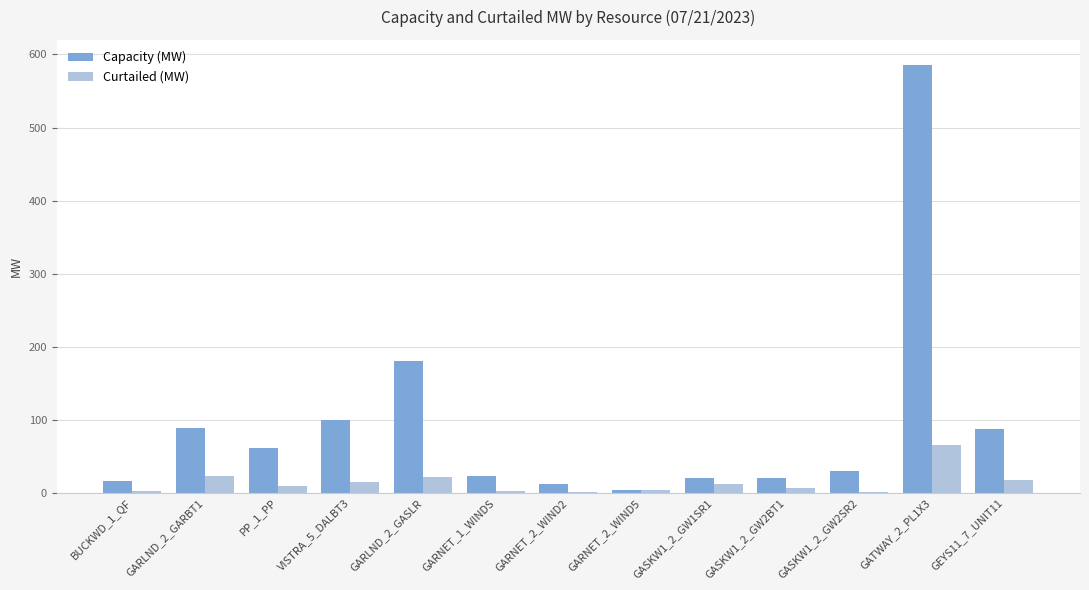

Which series has the largest range (max minus min)?

Capacity (MW)